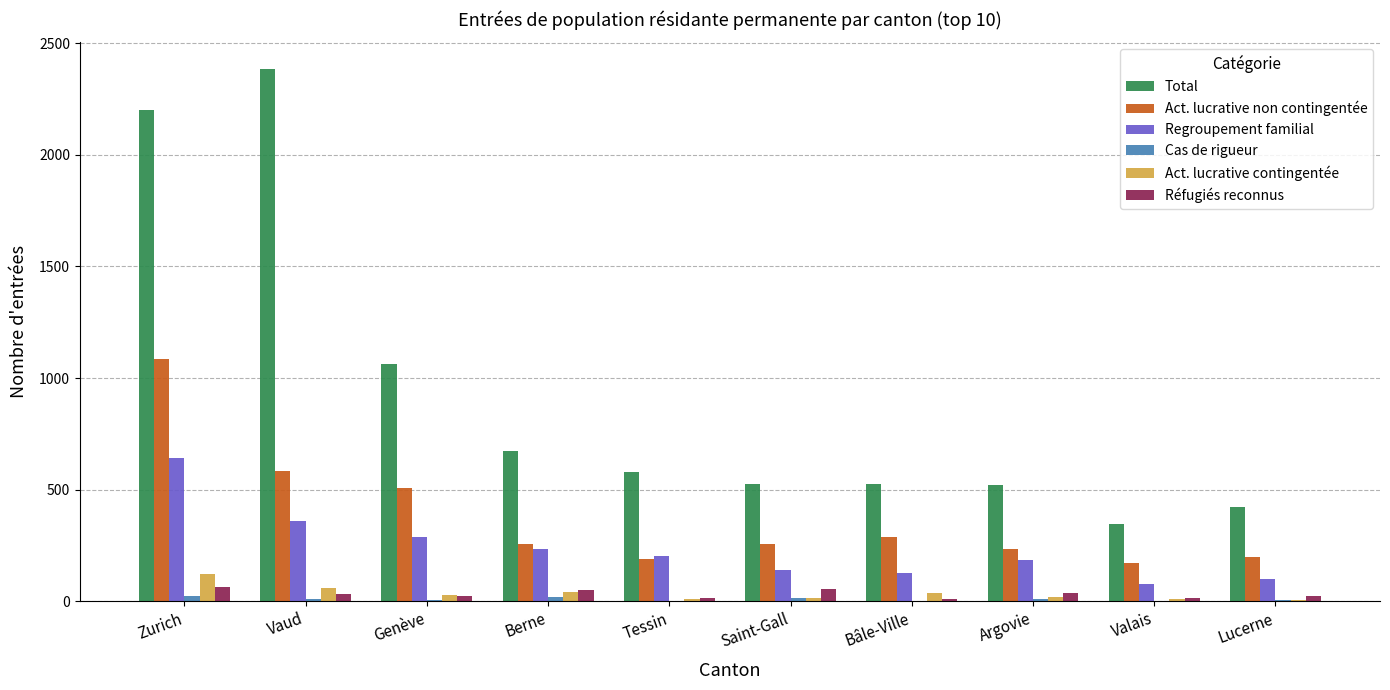

What is the total value across all series at Saint-Gall?

1003